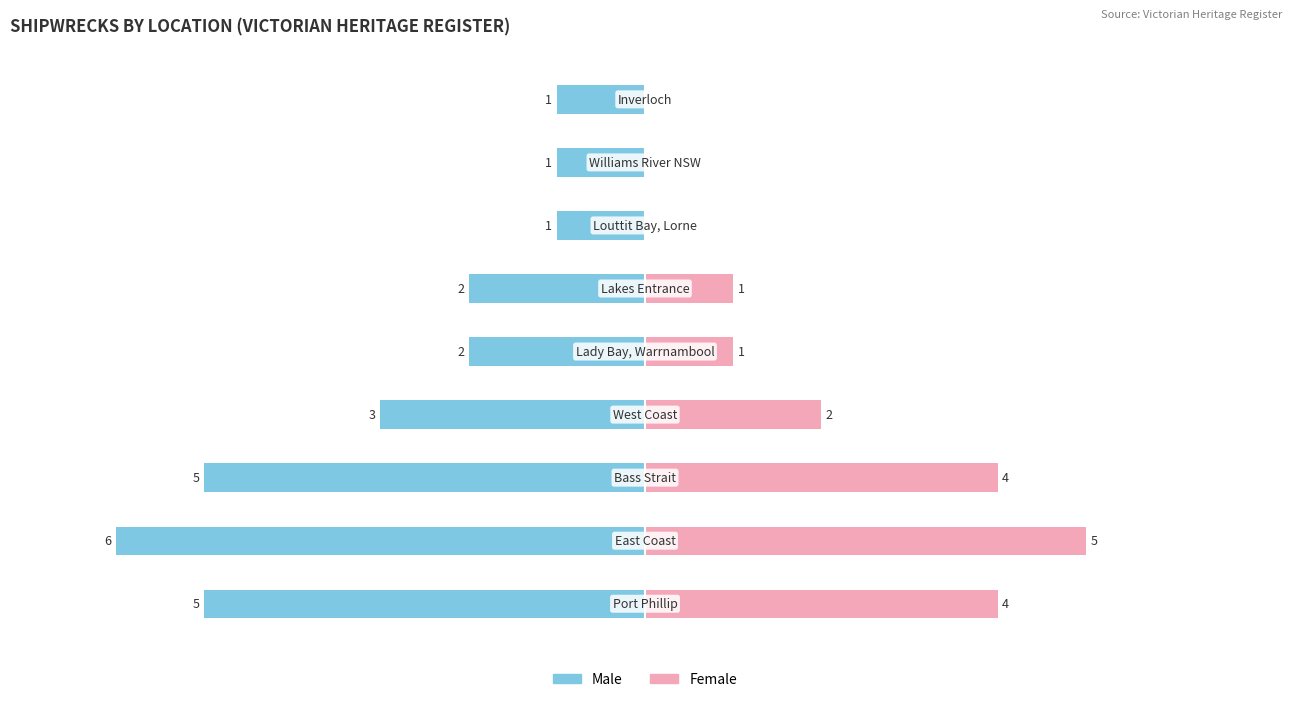

Reading left to right, list all the values displayed in this chart.

Male: -5	-6	-5	-3	-2	-2	-1	-1	-1
Female: 4	5	4	2	1	1	0	0	0